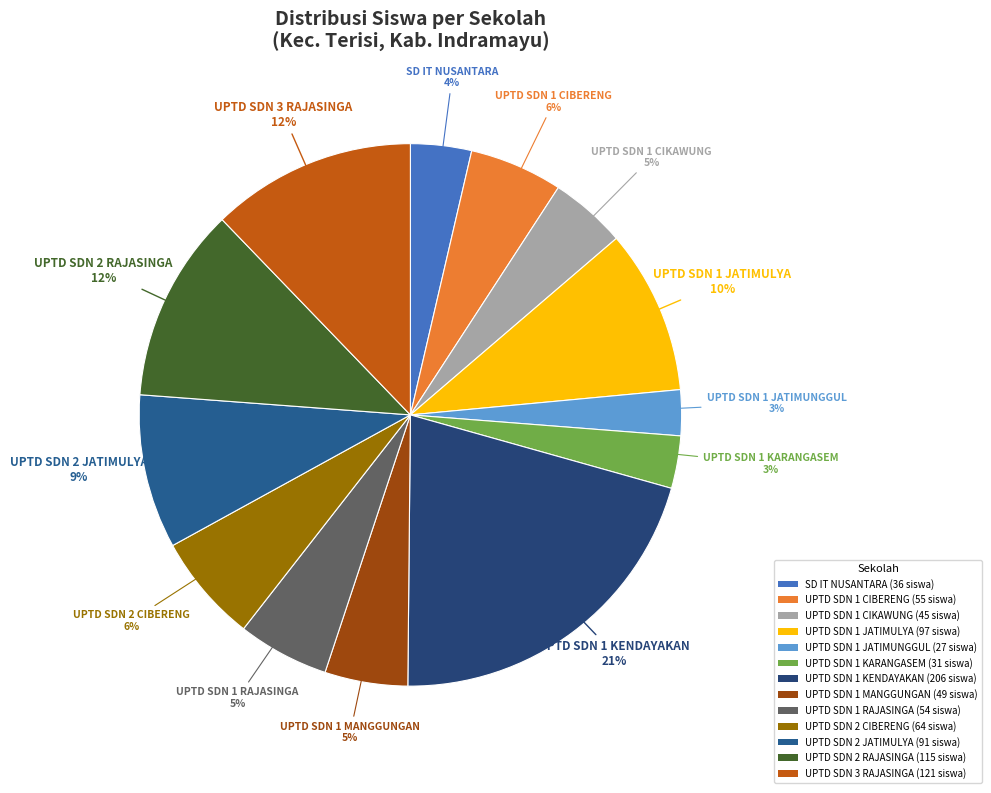

To the nearest percent, what percentage of the pie is UPTD SDN 2 JATIMULYA?

9%